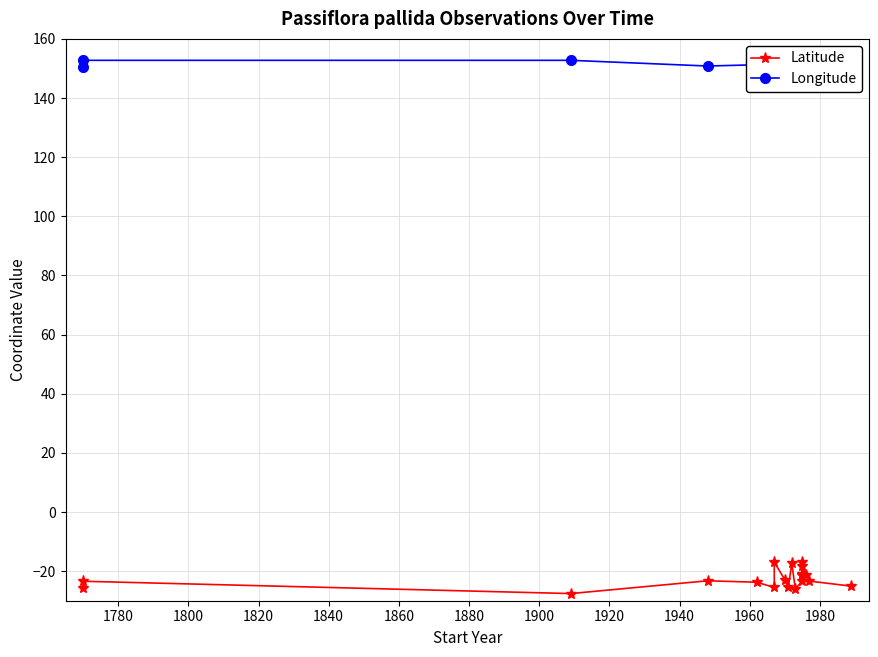

What is the total value across all series at 1940?

128.7